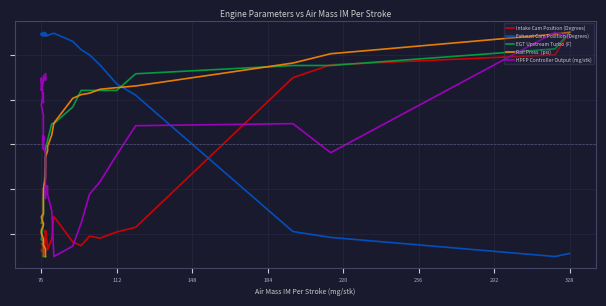

What are all the series names shown in the legend?

Intake Cam Position (Degrees), Exhaust Cam Position (Degrees), EGT Upstream Turbo (F), Rail Press. (psi), HPFP Controller Output (mg/stk)